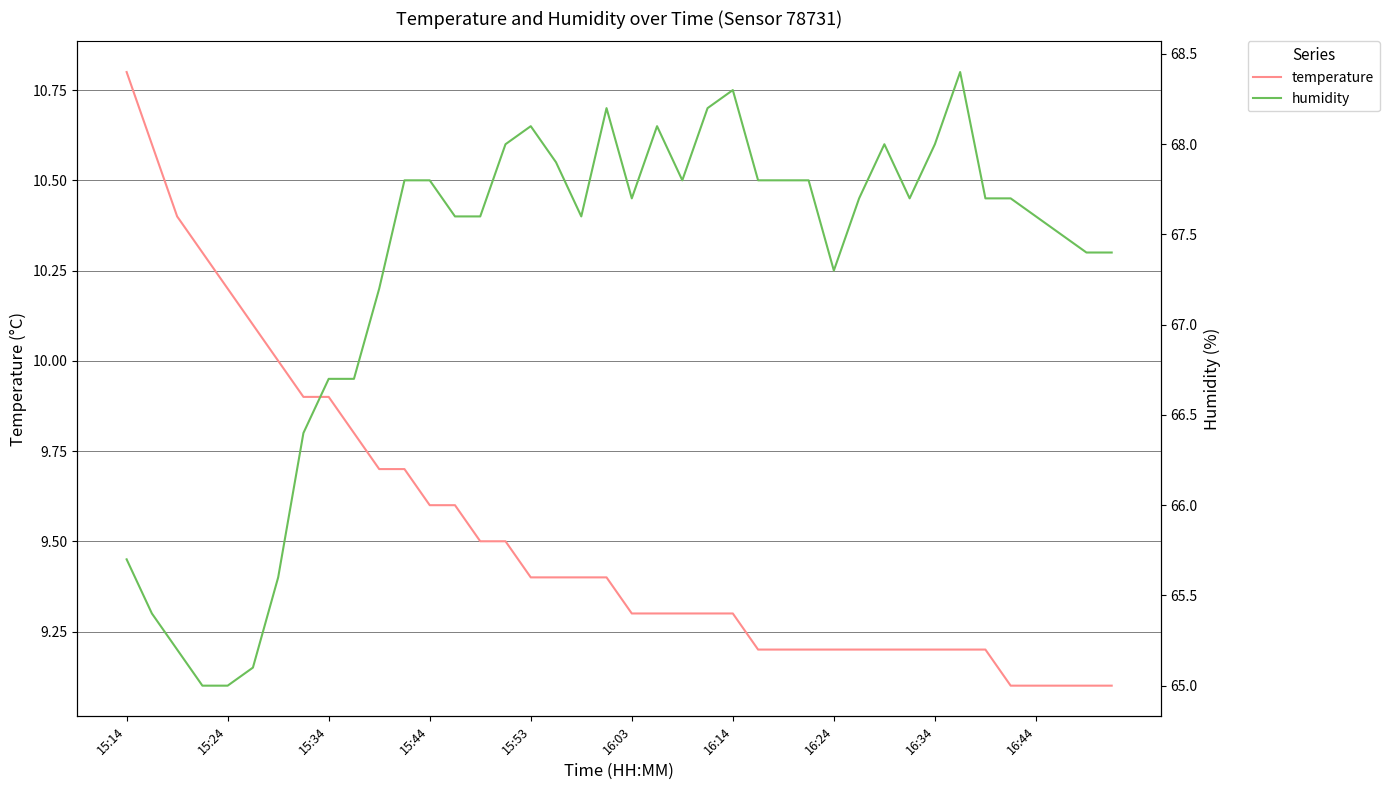

True or false: humidity and temperature cross at least once.

False